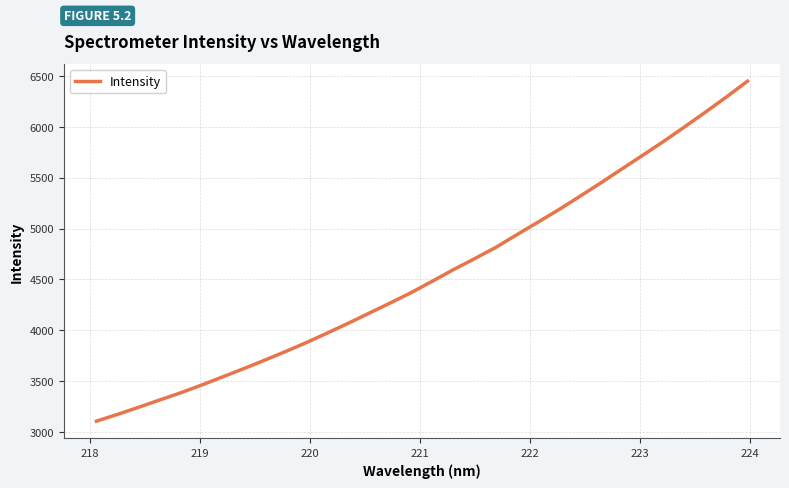

What is the minimum value shown in the chart?

3106.7